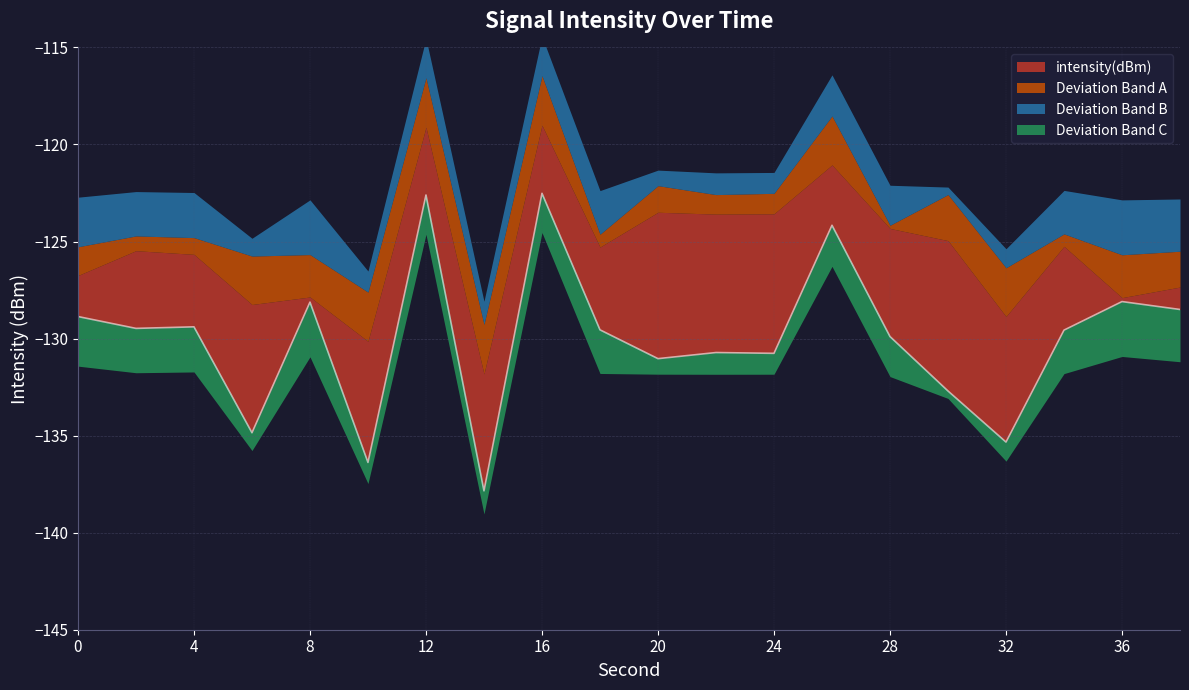

True or false: the data shows -82.2 at 26.

False